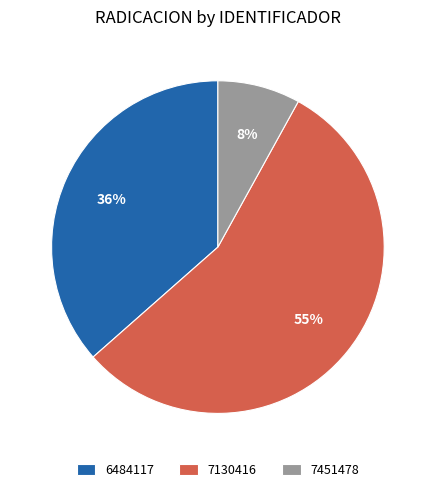

How many slices are in this pie chart?

3